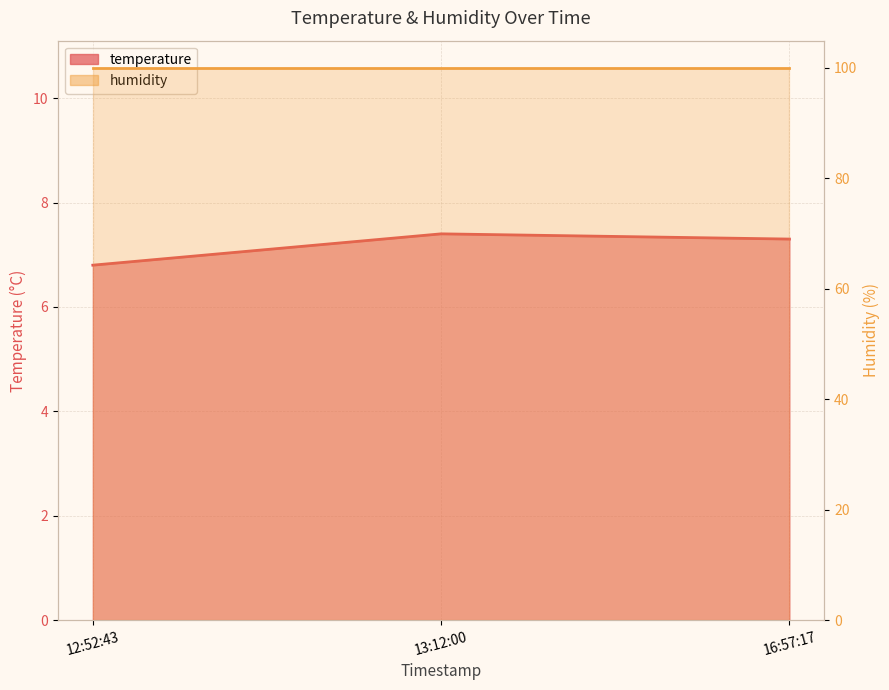

Which has a higher value, 12:52:43 or 13:12:00?

13:12:00